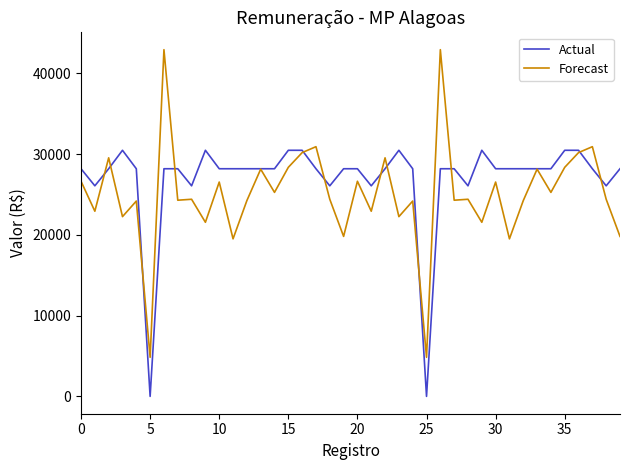

Which series has the largest range (max minus min)?

Forecast